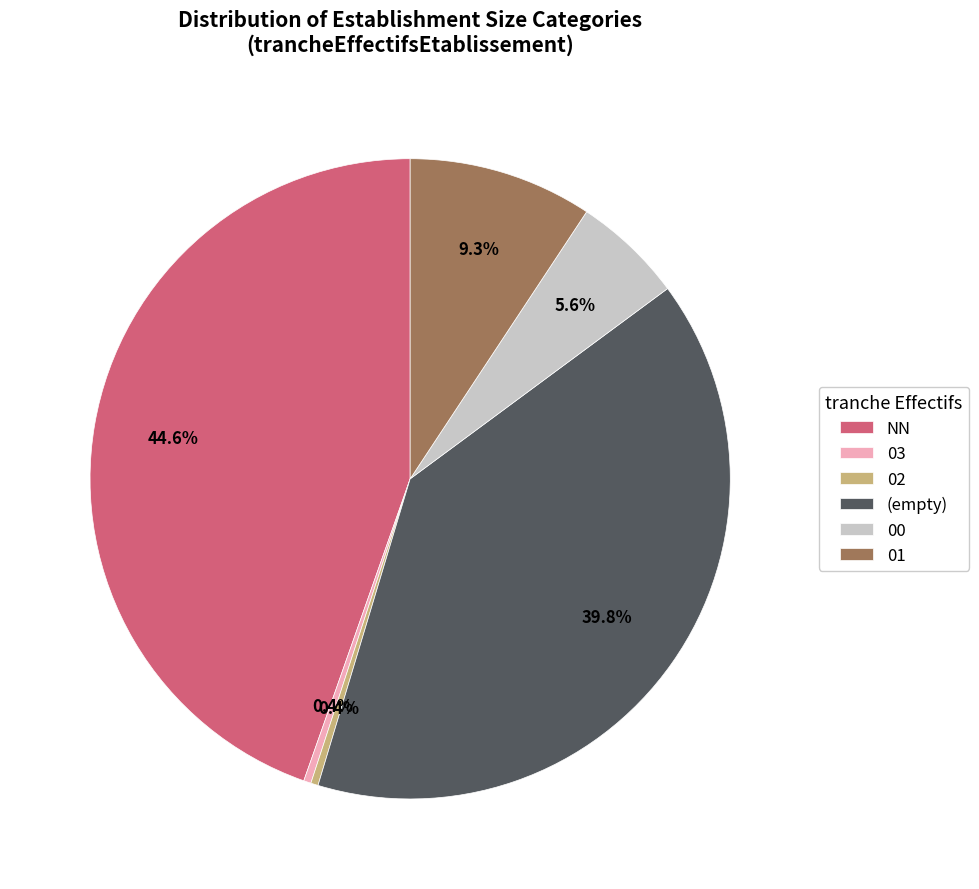

What percentage do (empty) and 00 together represent?

45.4%